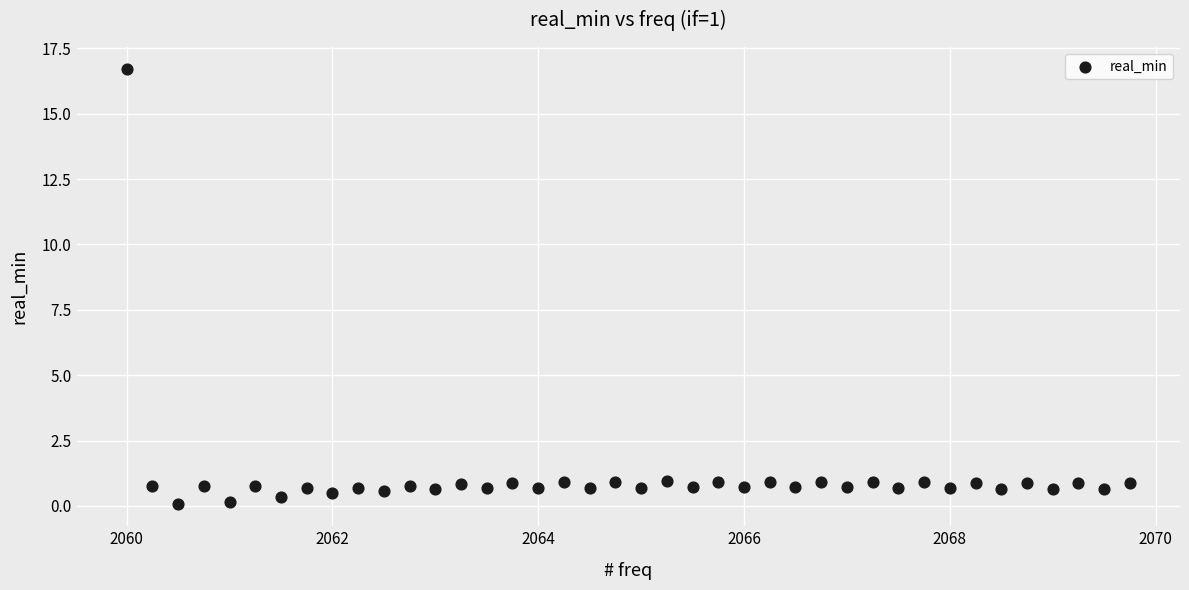

What is the range of Y values (max minus min)?

16.7